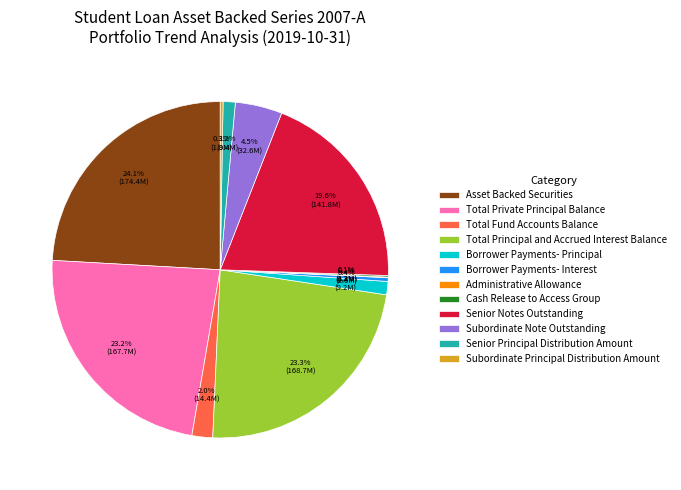

What is the largest slice in the pie chart?

Asset Backed Securities